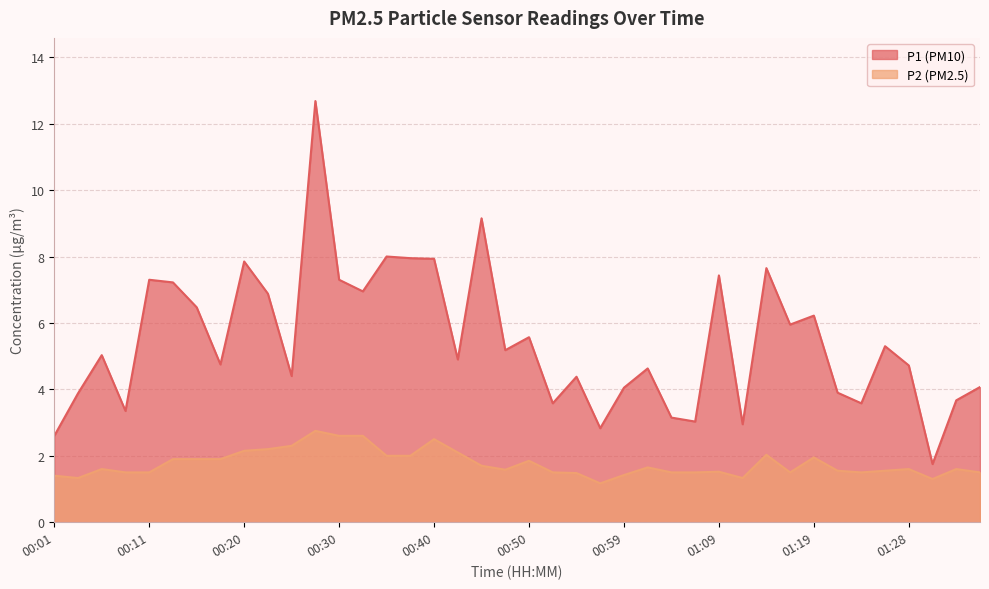

What position from the right is 00:33?

27